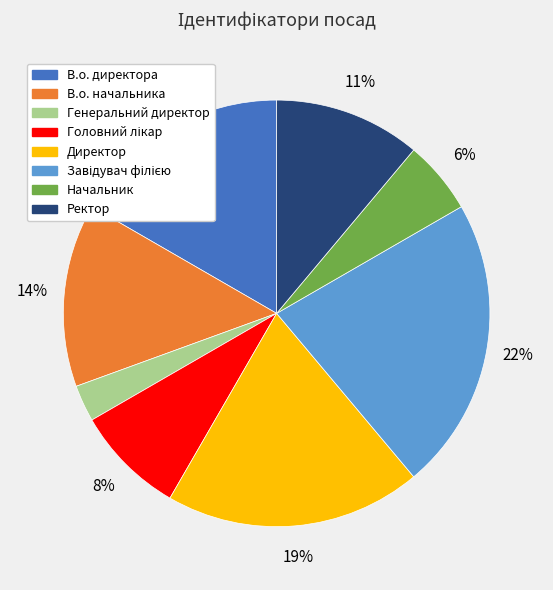

How many segments does this pie chart have?

8